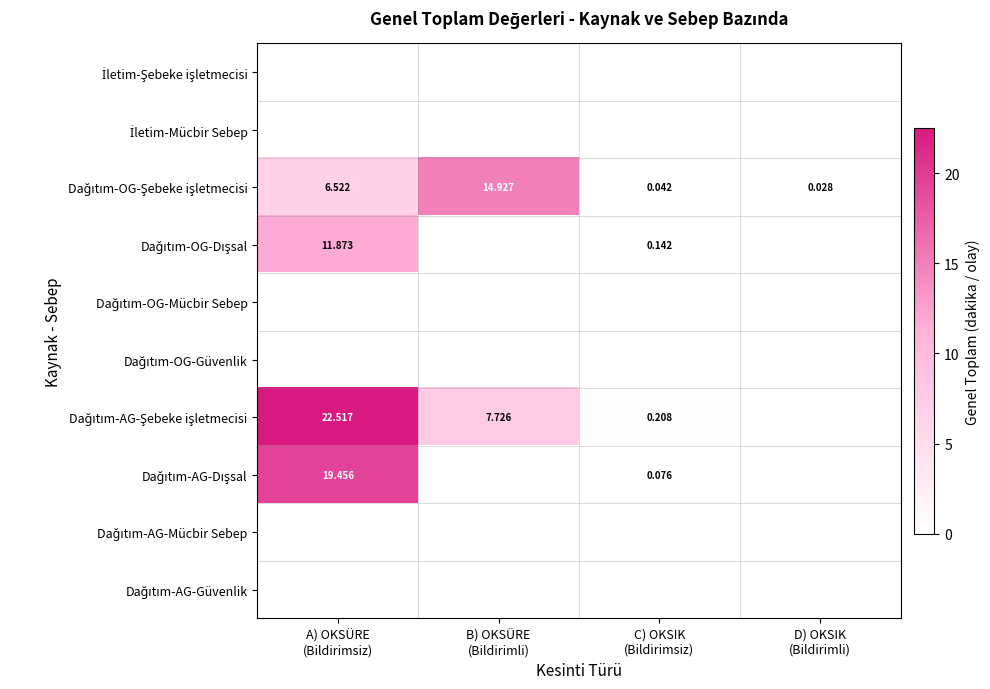

True or false: Dağıtım-AG-Dışsal has a value of 19.5 at A) OKSÜRE (Bildirimsiz).

True